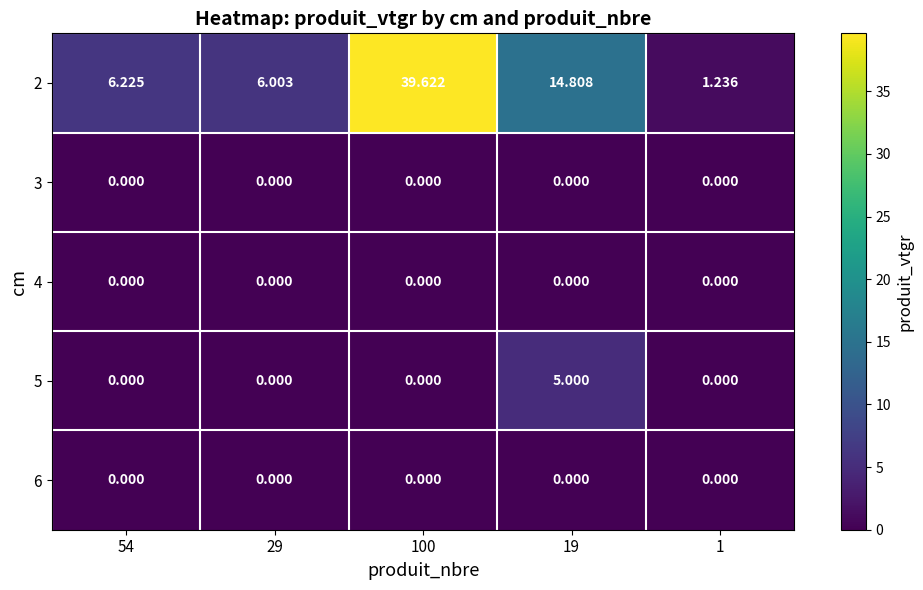

Is the value of 5 at 19 greater than the value of 4 at 19?

Yes